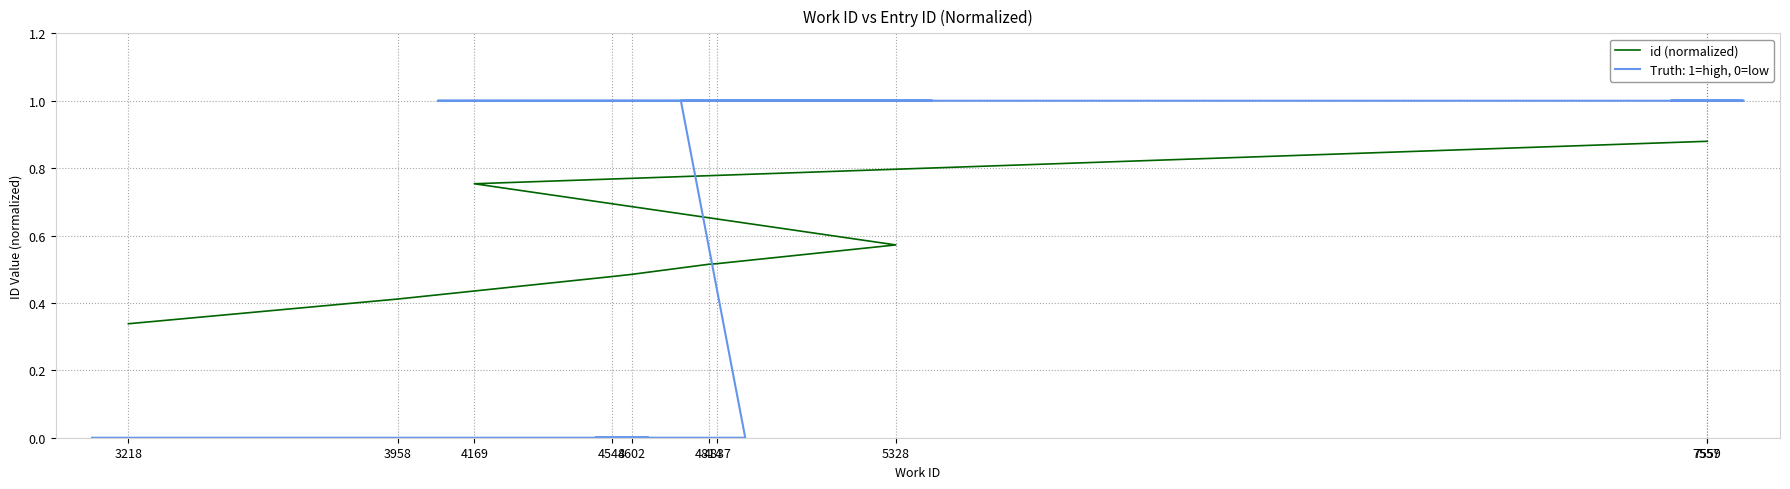

What is the sum of the values at 4548 and 4814?

1.0